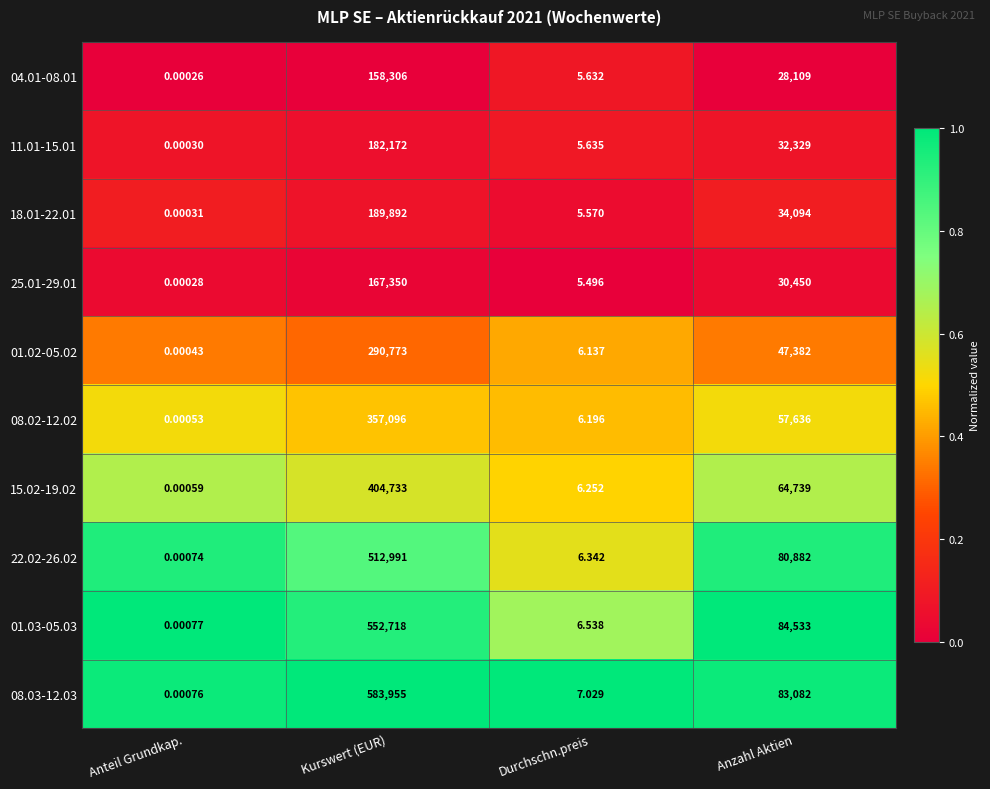

At how many categories does at least one series exceed 0?

4